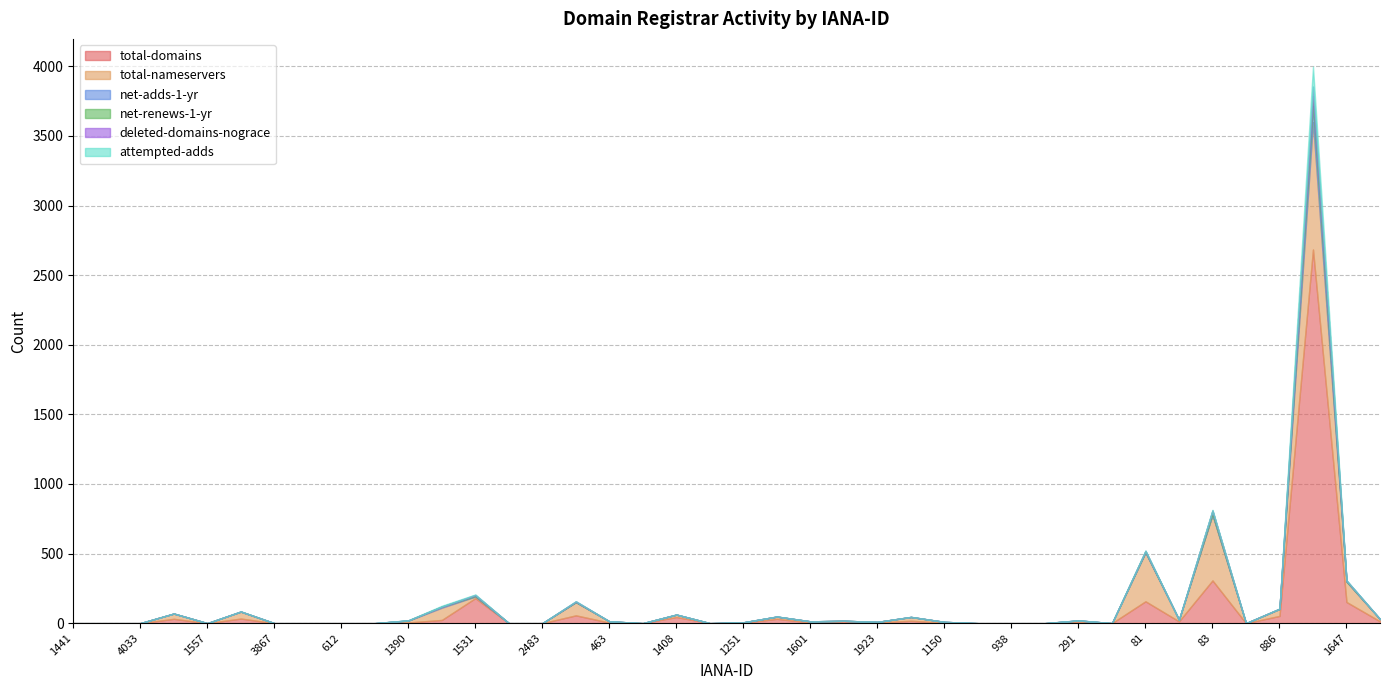

What is the total value across all series at 83?

814